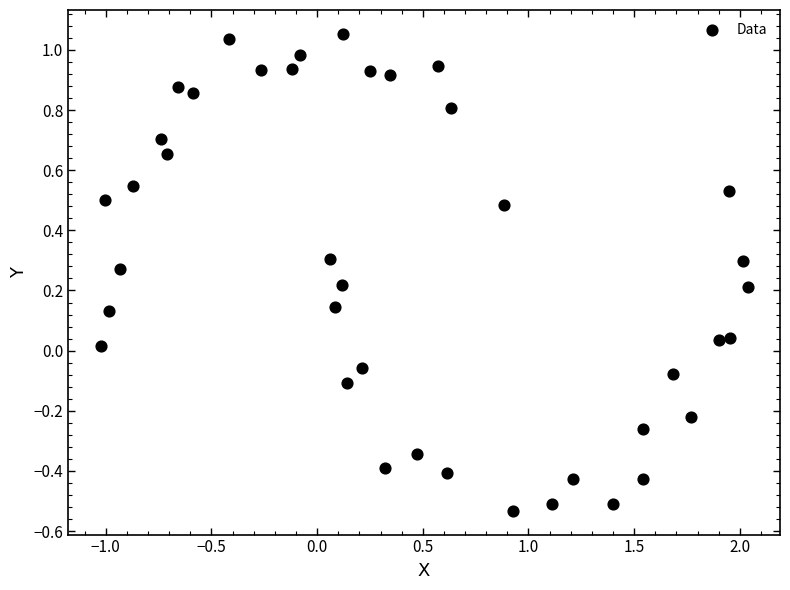

What is the range of Y values (max minus min)?

1.6